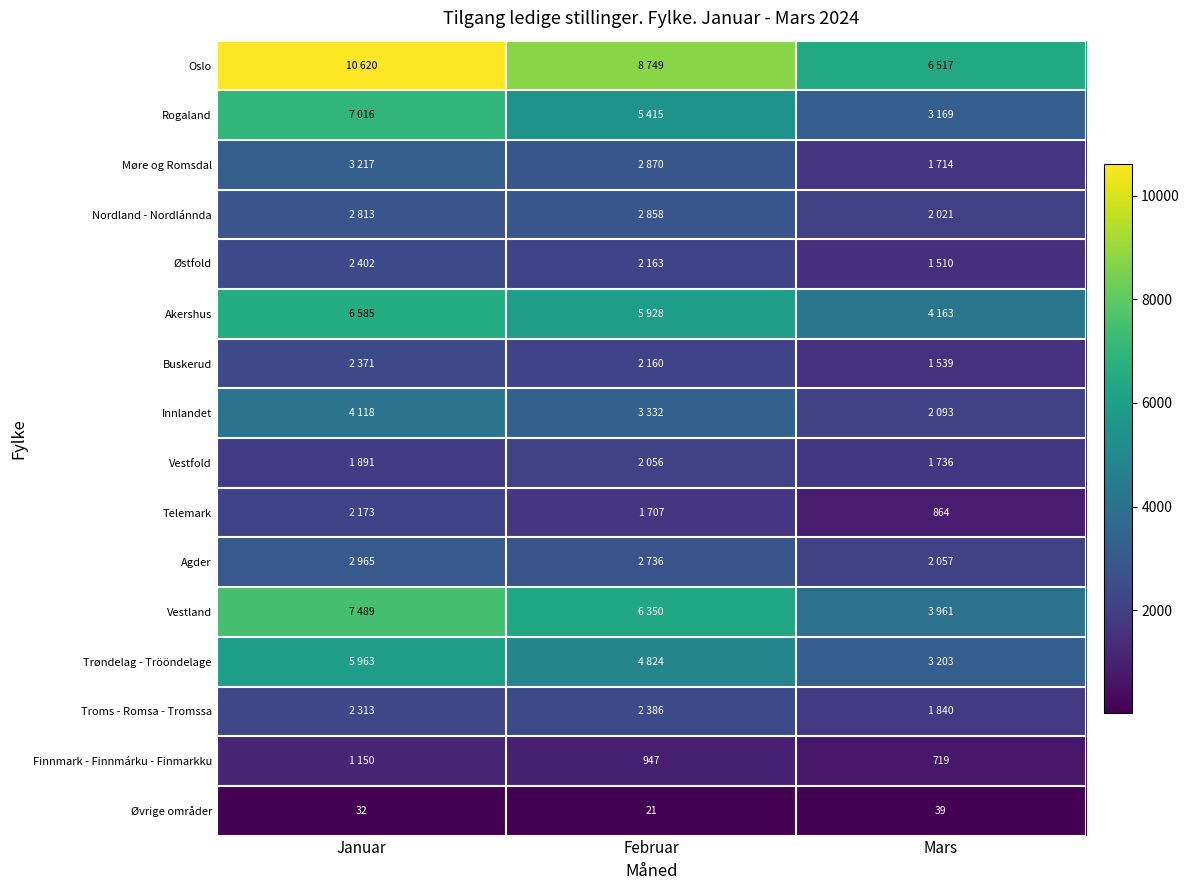

True or false: Øvrige områder has a value of 20 at Januar.

False